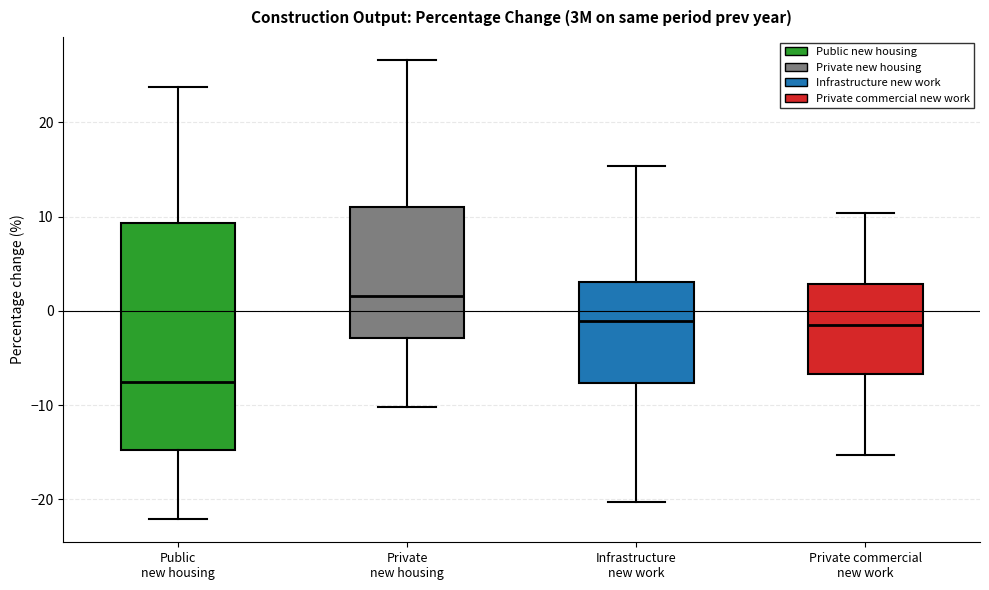

Reading left to right, read every box against the y-axis: the position of its median line, the range the box covers, and the ends of its whiskers. The values are not printed on the chart, so give them approximately, as read against the axis.

Public new housing: median -7, box -15 to 9, whiskers -22 to 24
Private new housing: median 2, box -3 to 11, whiskers -10 to 27
Infrastructure new work: median -1, box -8 to 3, whiskers -20 to 15
Private commercial new work: median -1, box -7 to 3, whiskers -15 to 10